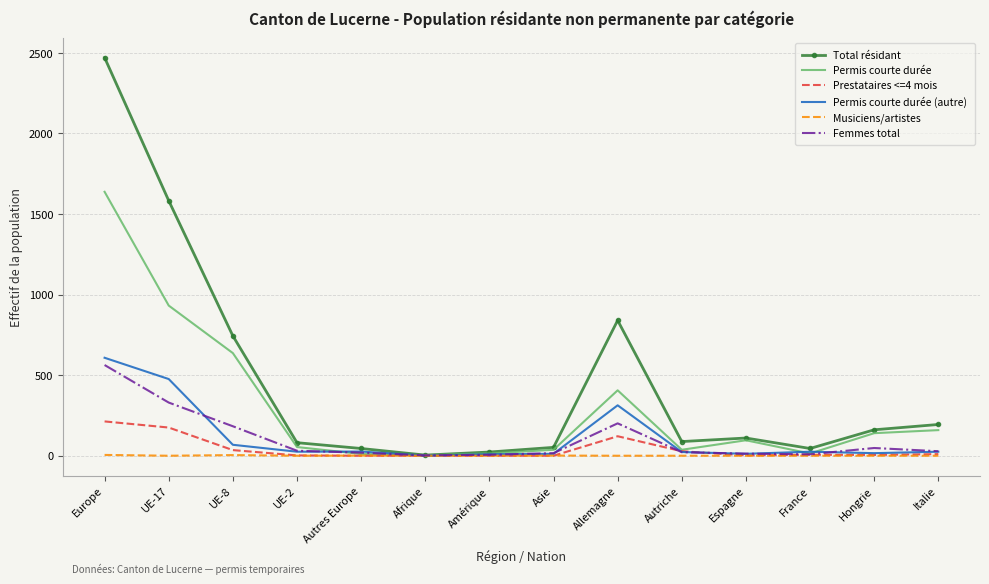

What is the spread (max minus min) of values at Allemagne?

840